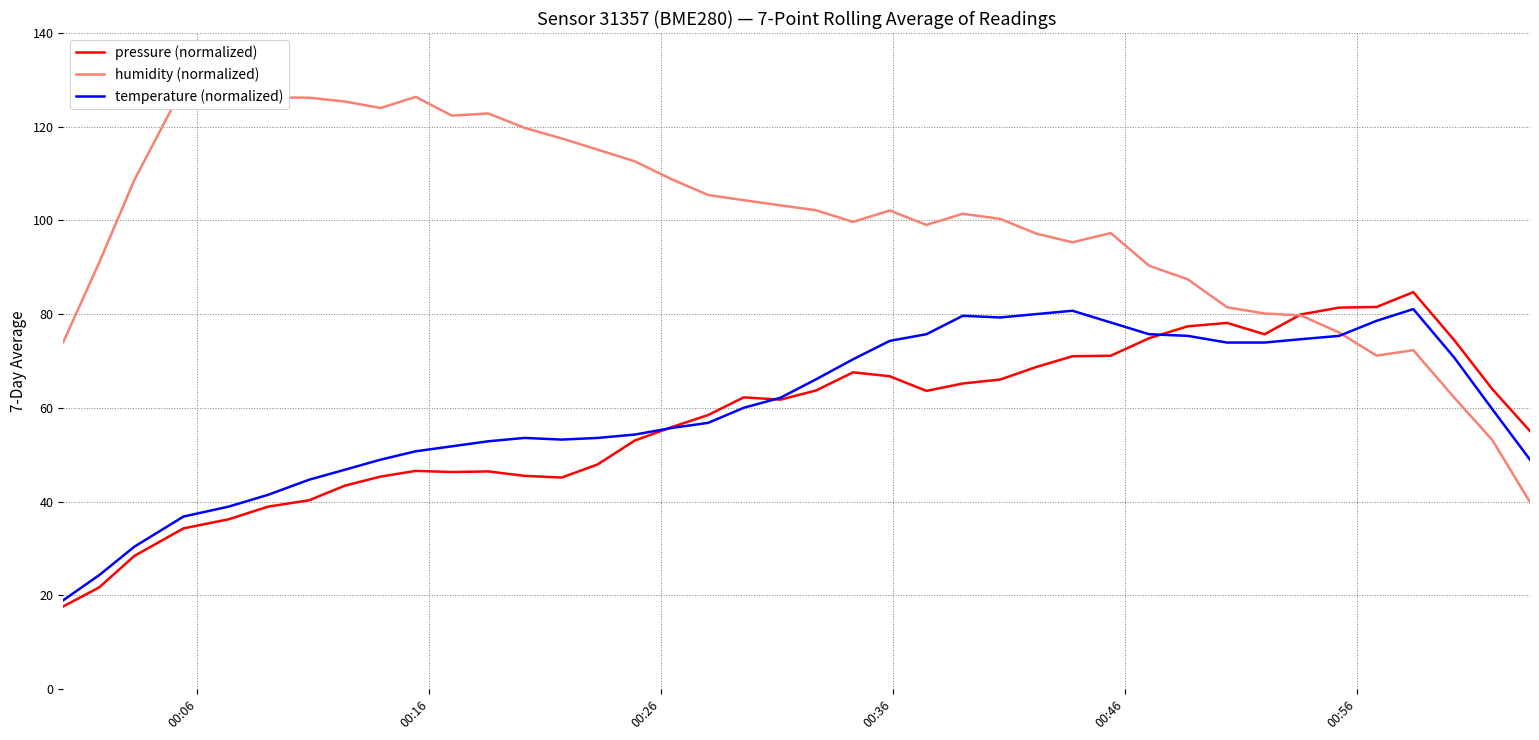

What are all the series names shown in the legend?

pressure (normalized), humidity (normalized), temperature (normalized)